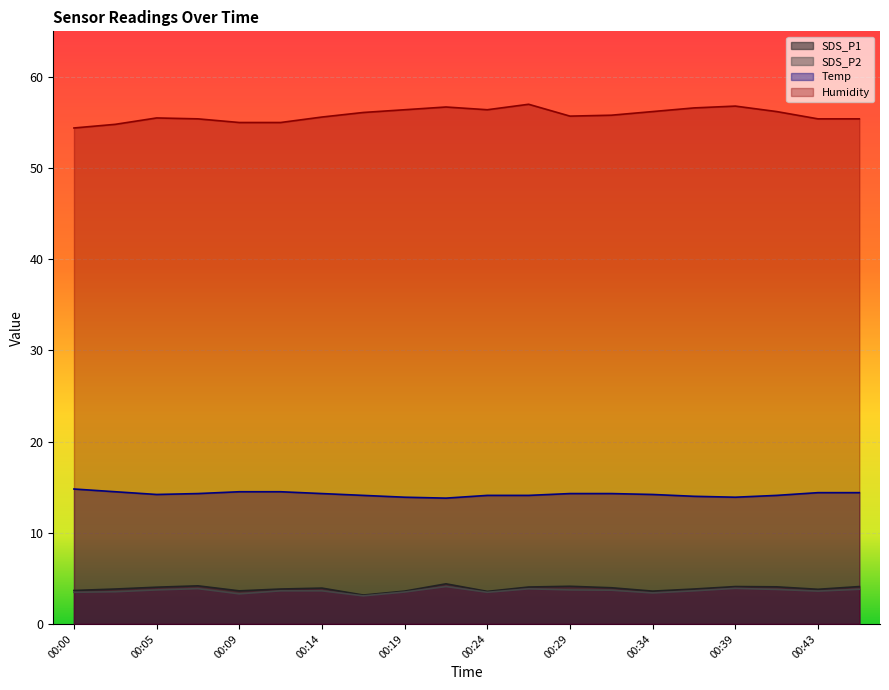

Between 00:14 and 00:26, which series saw the biggest shift?

Humidity